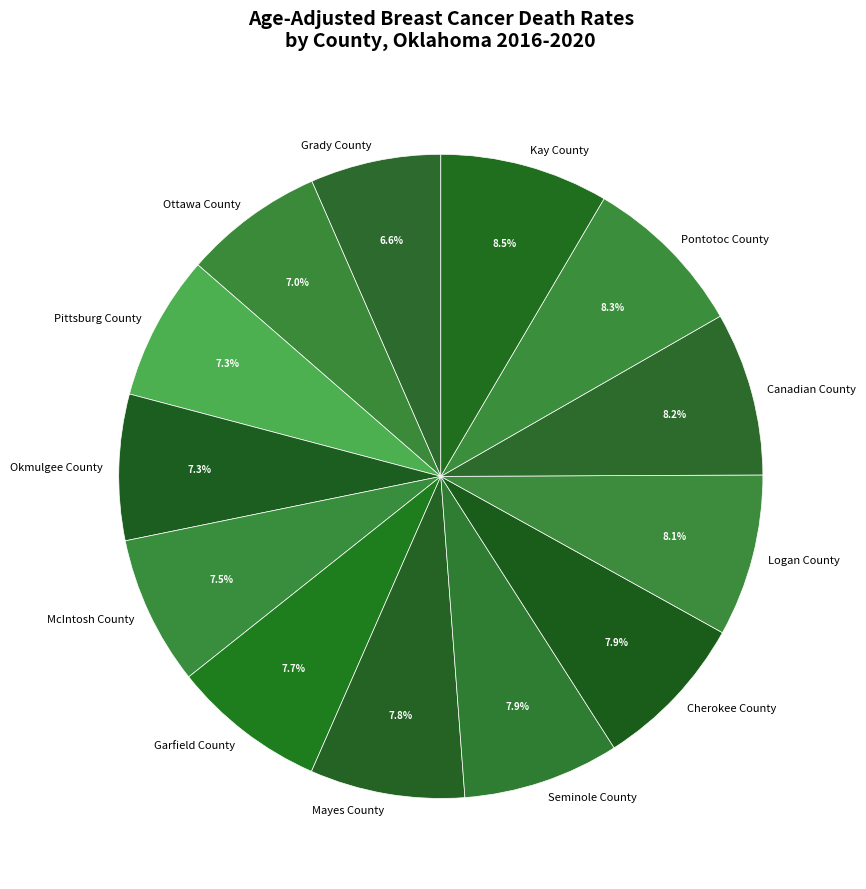

What percentage is the Pontotoc County slice, to the nearest percent?

8%